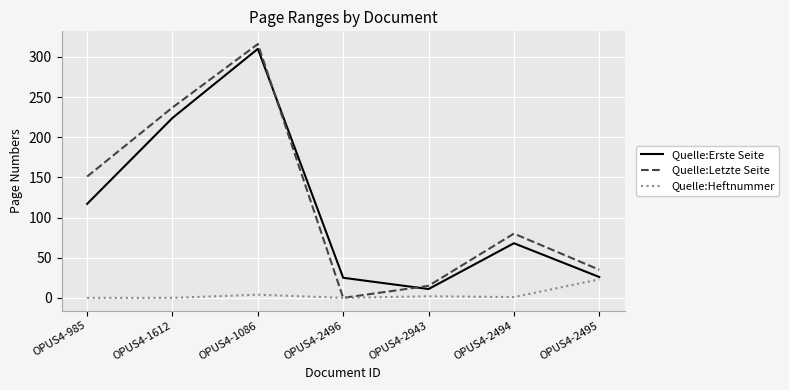

What is the highest value of the Quelle:Erste Seite series?

310